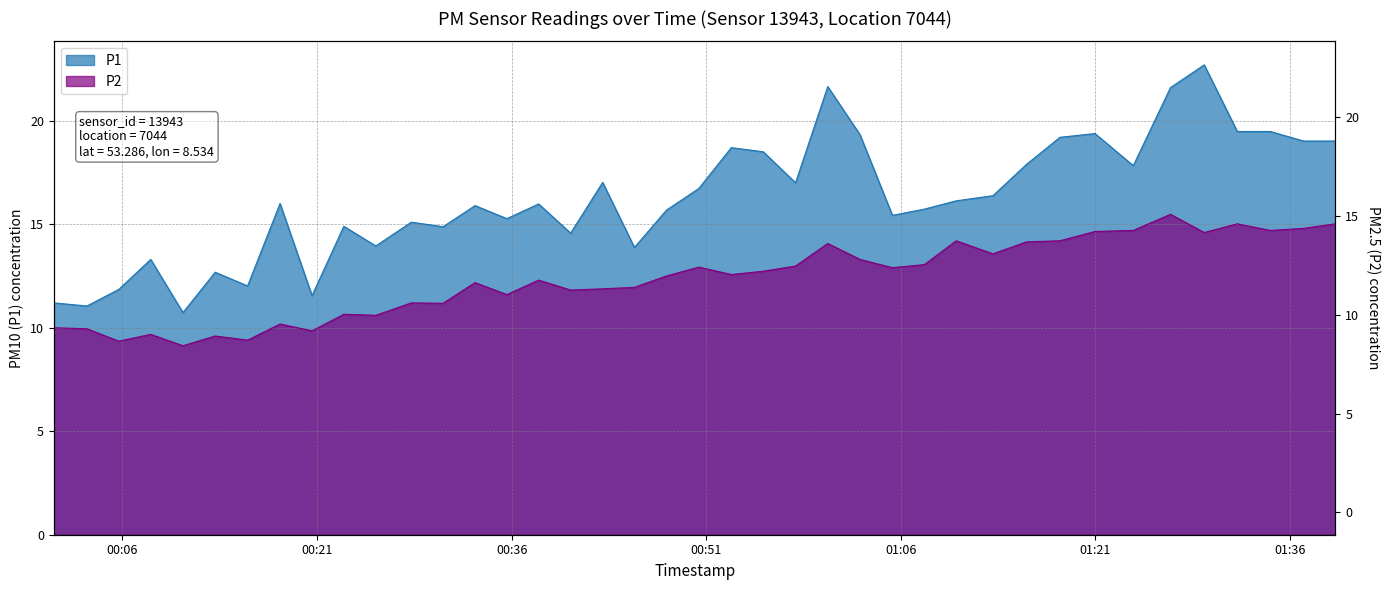

What is the difference between the second highest and minimum values in the P1 series?

10.9